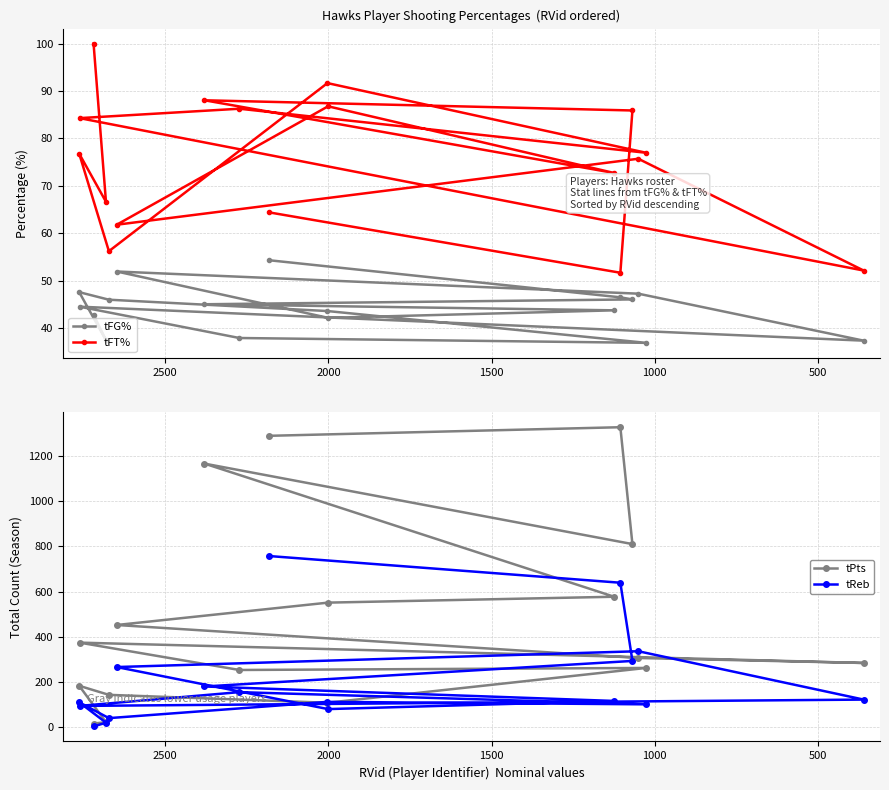

Is this an area chart (filled region under the line)?

No